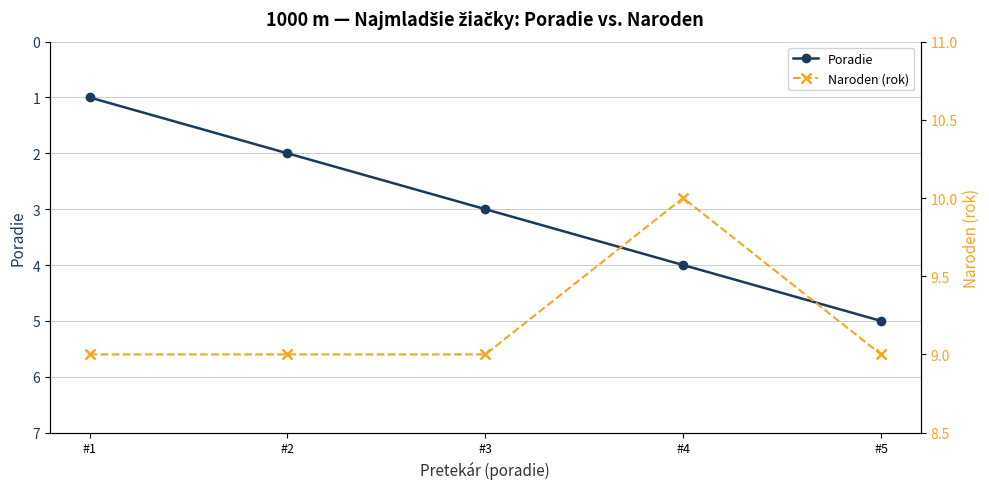

True or false: Poradie has a value of 2 at #2.

True